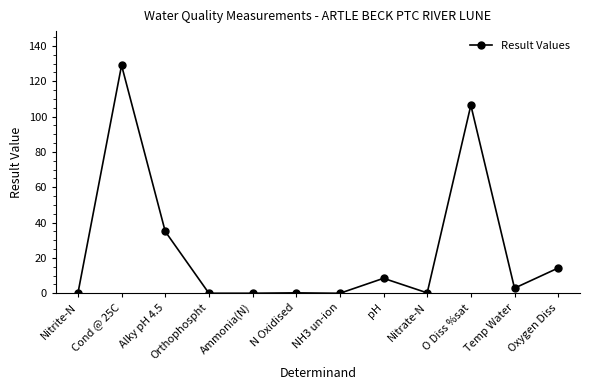

Where is the first local maximum?

Cond @ 25C